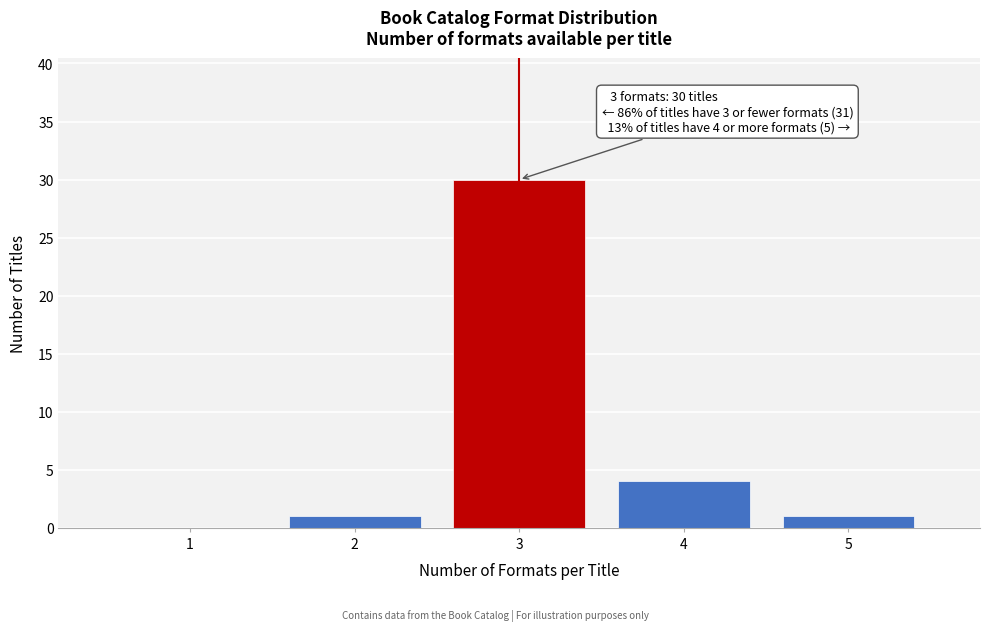

Reading left to right, transcribe all the data shown in this chart.

1=0	2=1	3=30	4=4	5=1